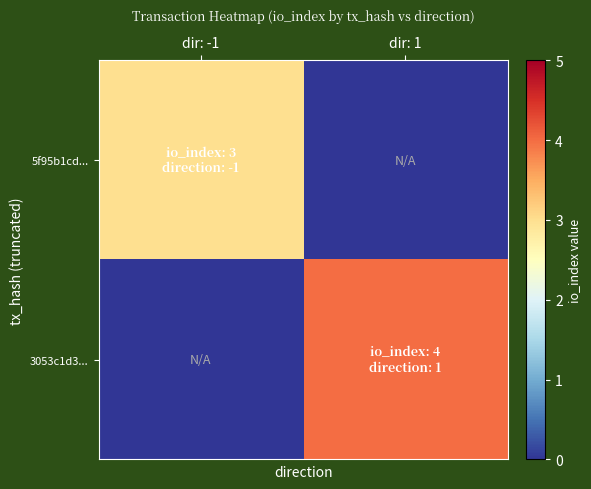

What is the difference between the highest and lowest values at dir: 1?

4